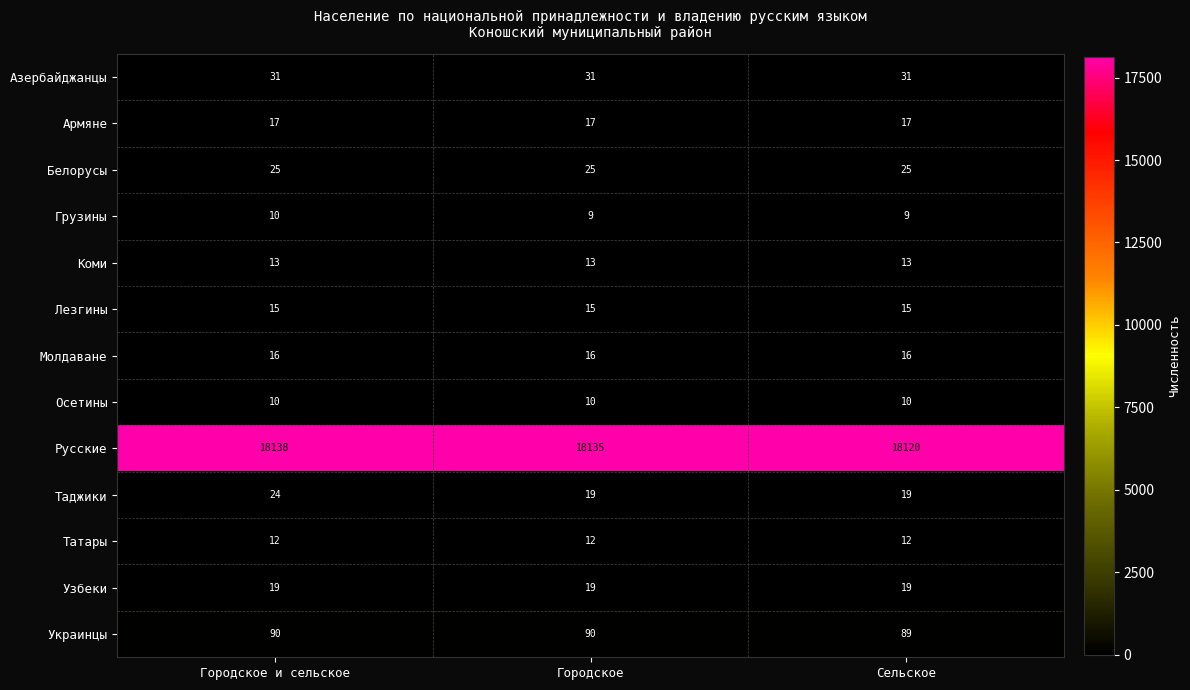

What is the minimum value shown in the chart?

9